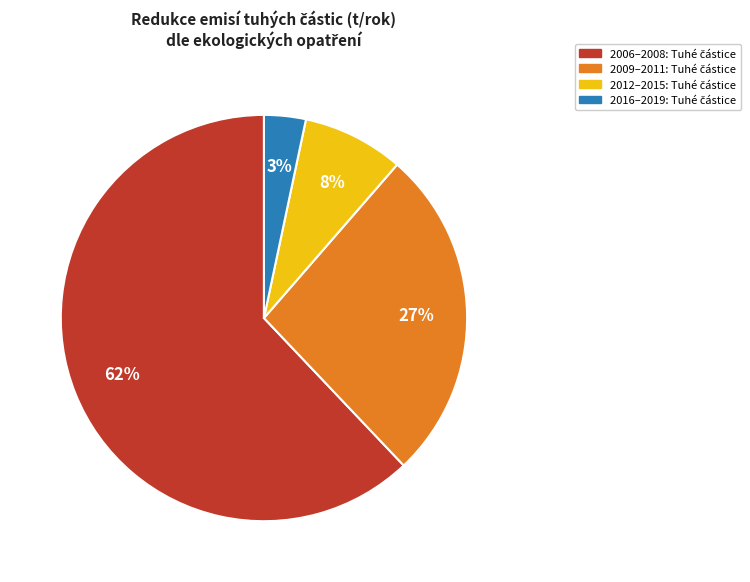

To the nearest percent, what is the average slice percentage?

25%